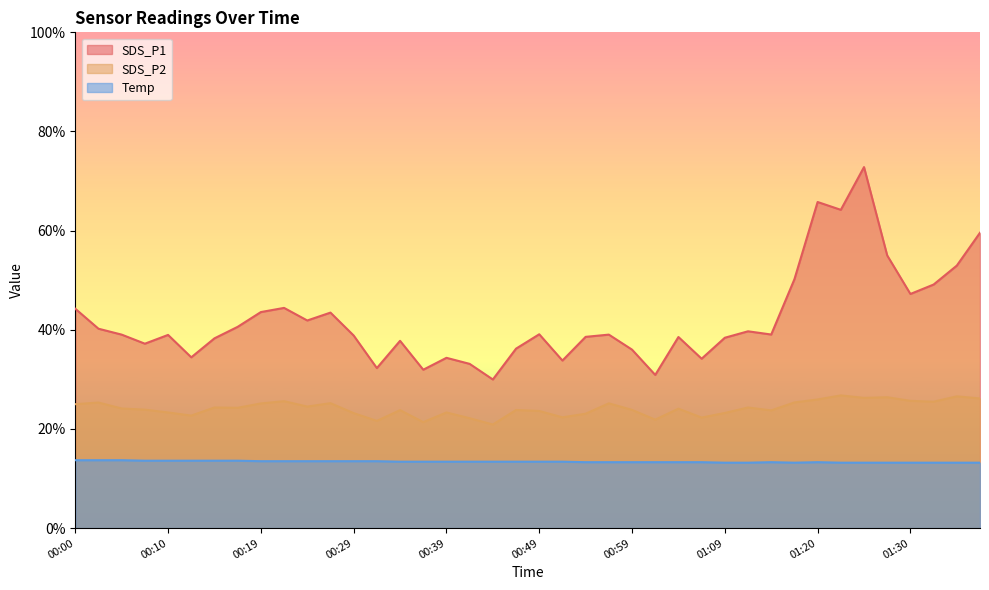

True or false: SDS_P2 and Temp intersect in this chart.

False